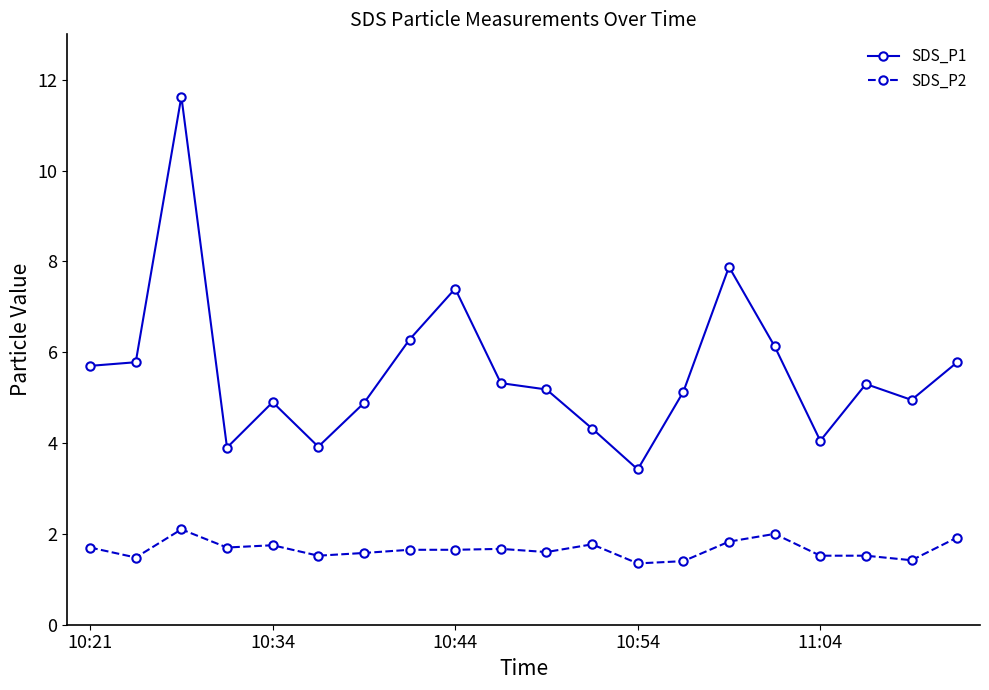

What is the average value of the SDS_P1 series?

5.6